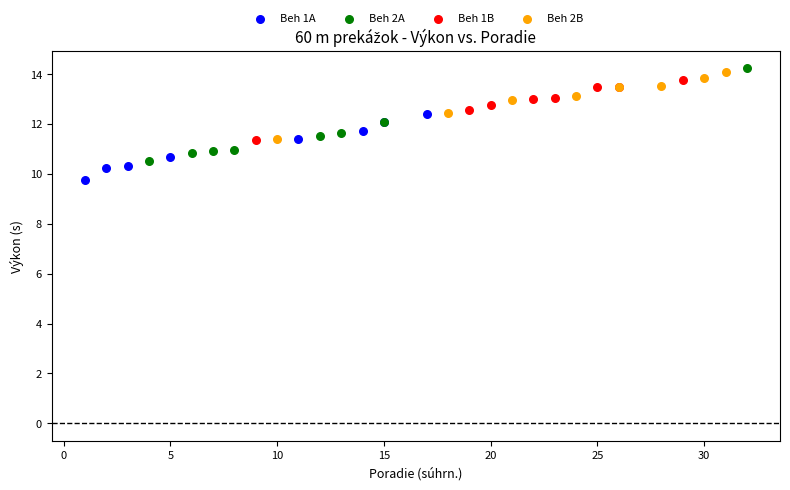

Which series has the largest Y range (max minus min)?

Beh 2A